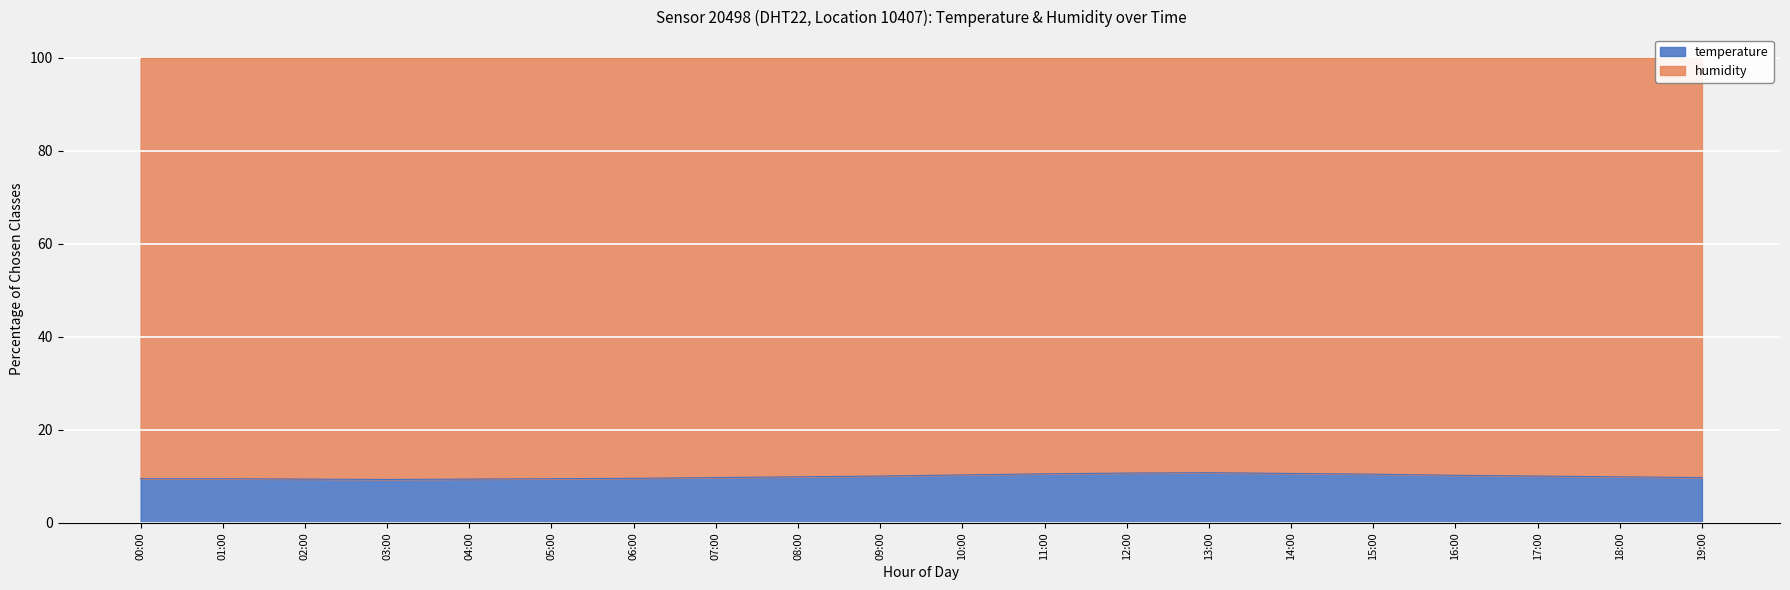

Reading left to right, what are all the values shown in this chart?

9.5	9.5	9.4	9.3	9.4	9.5	9.6	9.8	9.9	10.1	10.3	10.6	10.7	10.8	10.6	10.5	10.2	10.1	9.9	9.8